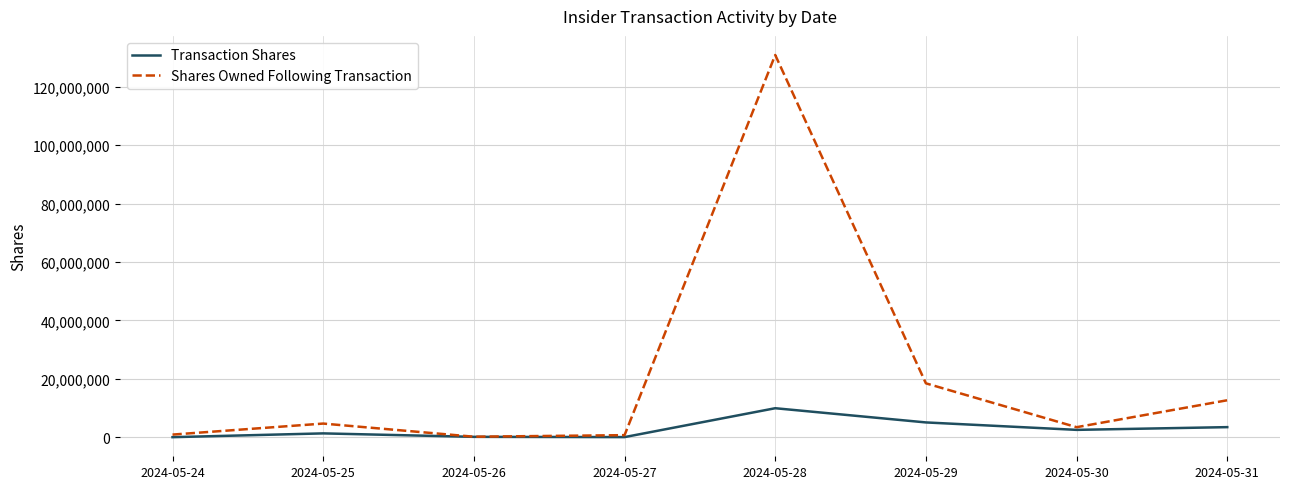

At which category is the sum across all series the highest?

2024-05-28